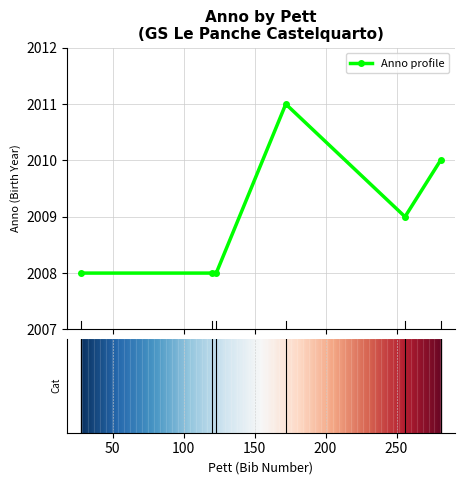

What is the value of the 6th point from the left?

2010